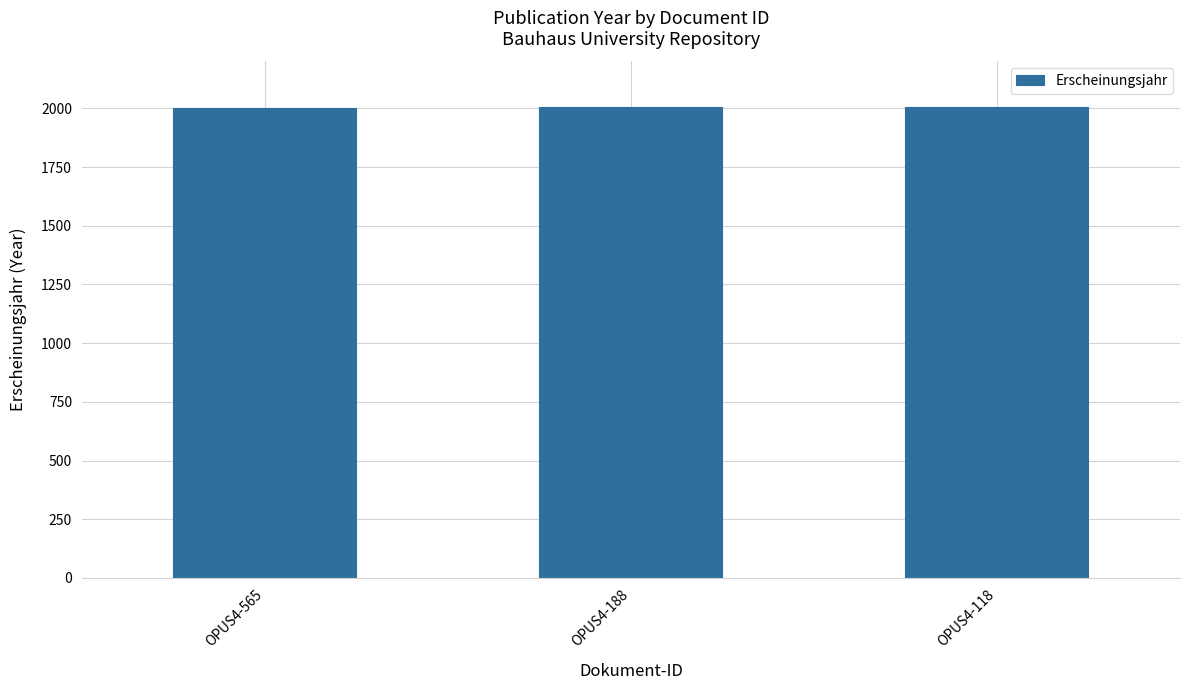

The chart shows a value of 2000 at OPUS4-565. True or false?

True